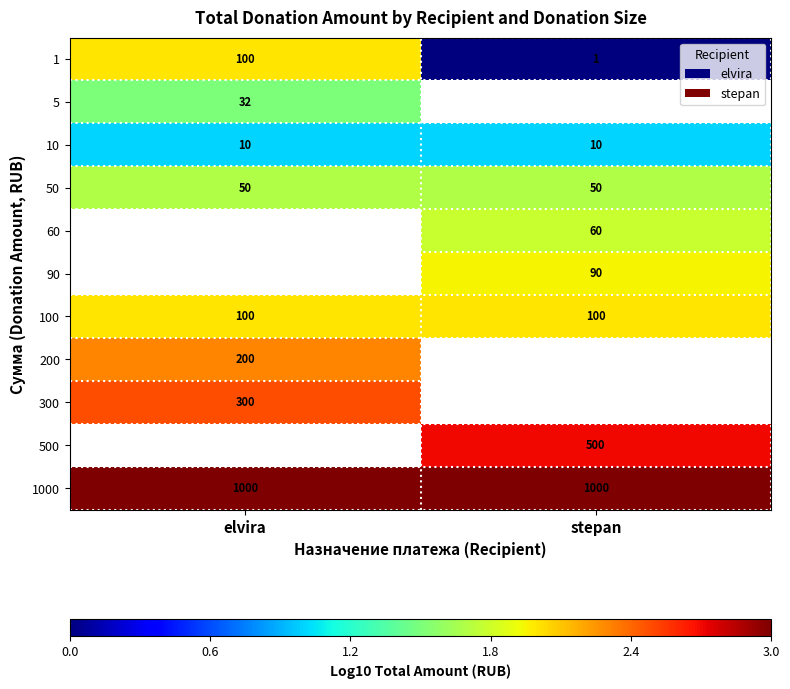

What is the difference between the 1 values at stepan and elvira?

99